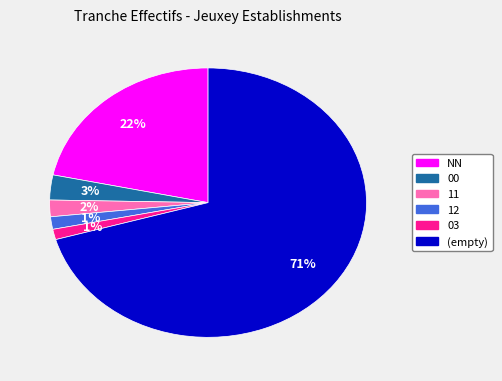

To the nearest percent, what is the average slice percentage?

17%